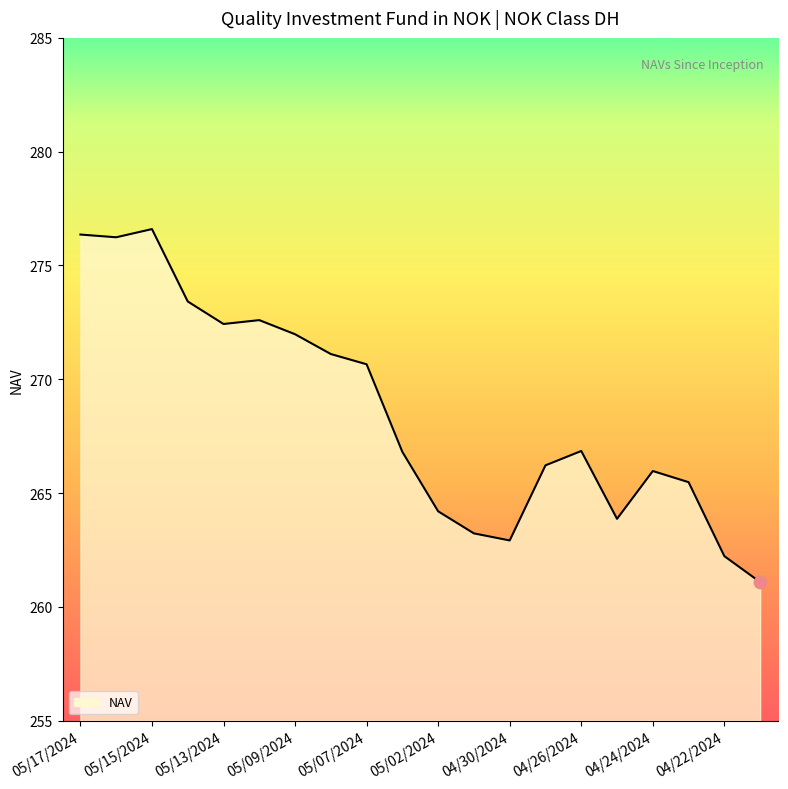

What is the greatest value displayed?

276.6